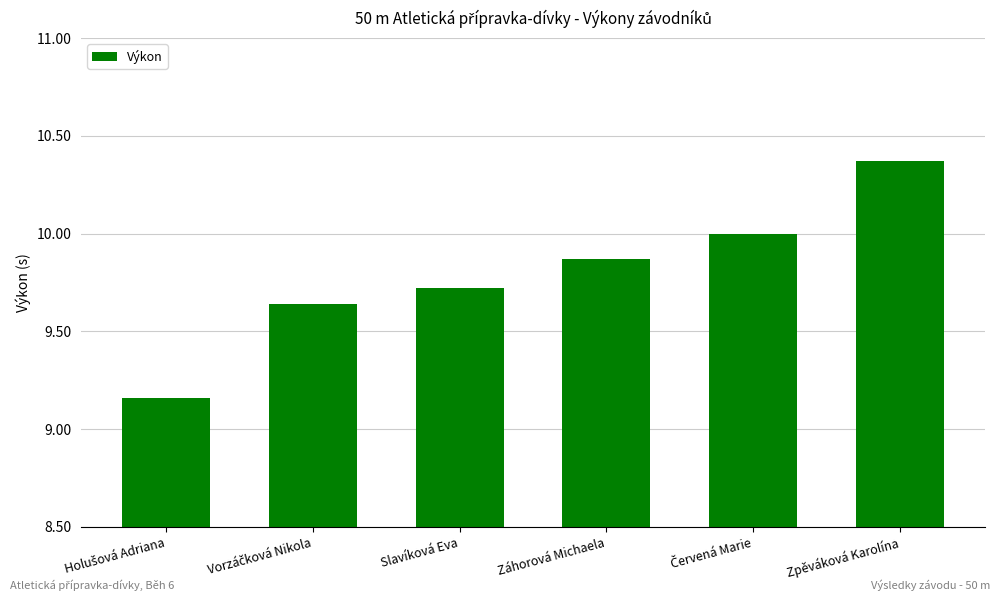

Approximately how many times larger is the value at Zpěváková Karolína compared to Slavíková Eva?

1.1